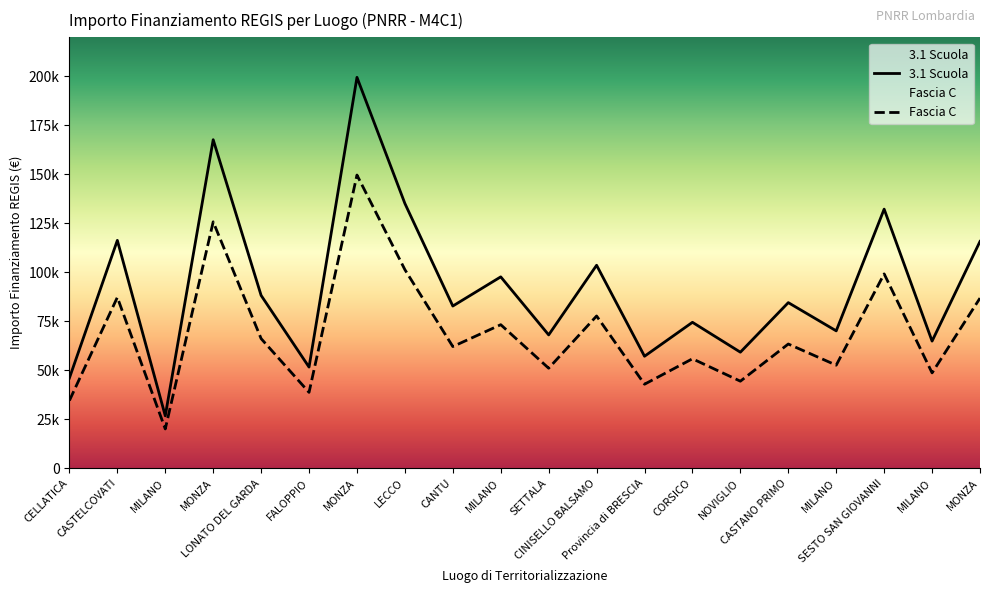

Count the number of data series in this chart.

2